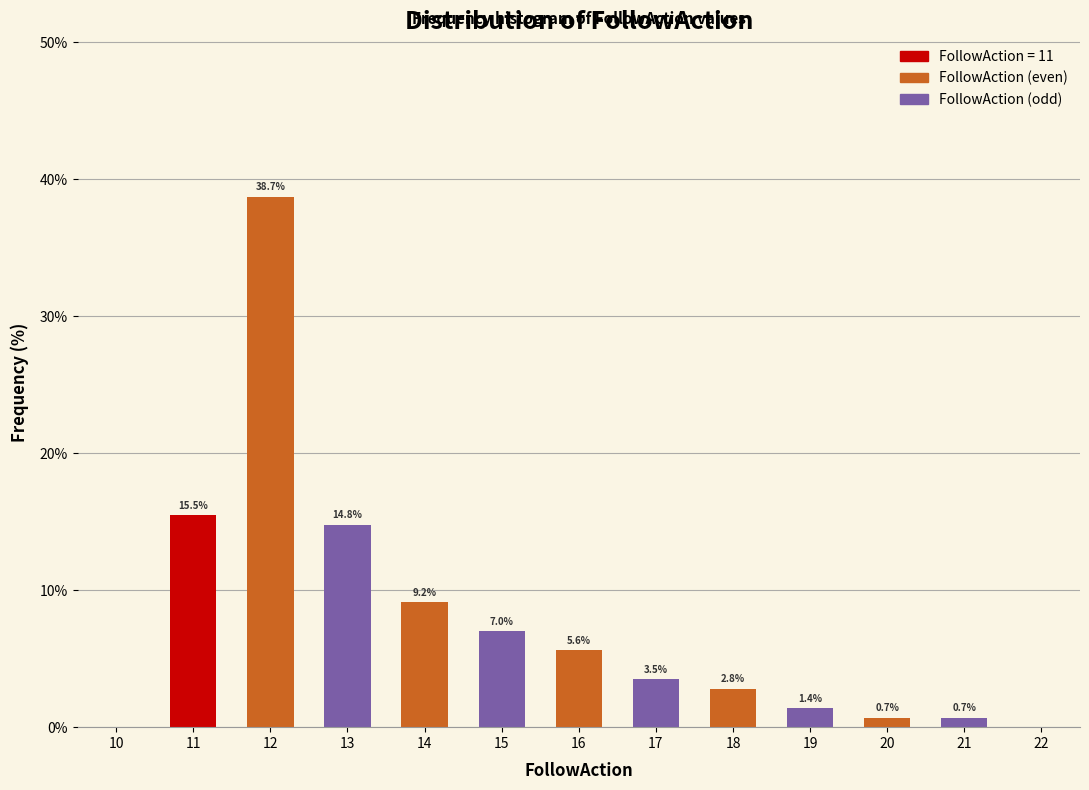

Reading left to right, what are all the values shown in this chart?

15.5	38.7	14.8	9.2	7.0	5.6	3.5	2.8	1.4	0.7	0.7